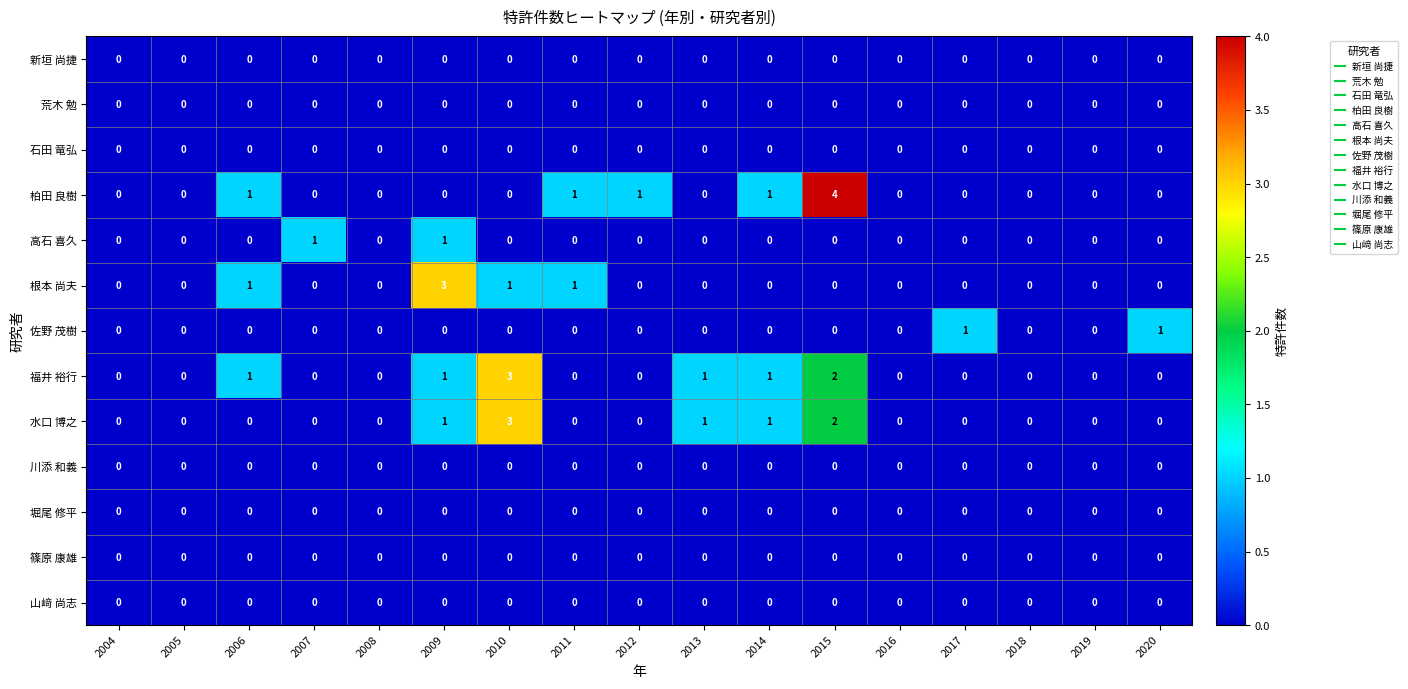

Count the 高石 喜久 values in the range 0 to 1.

17